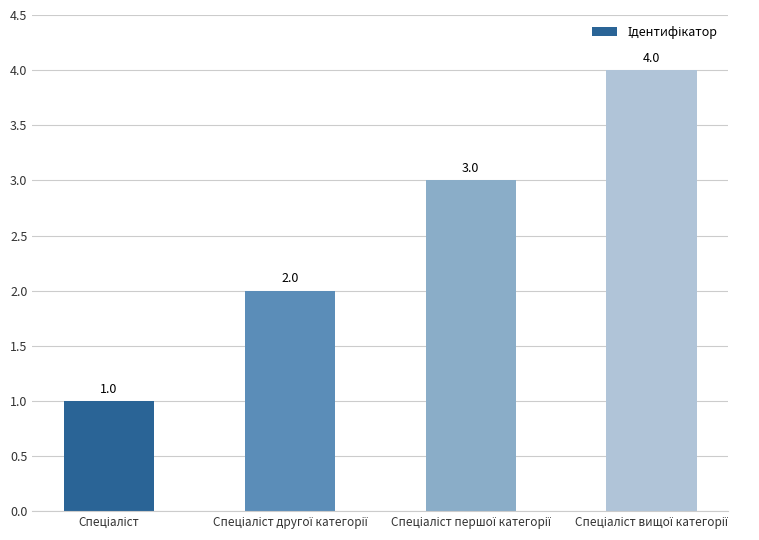

Count the values in the range 2 to 4.

3